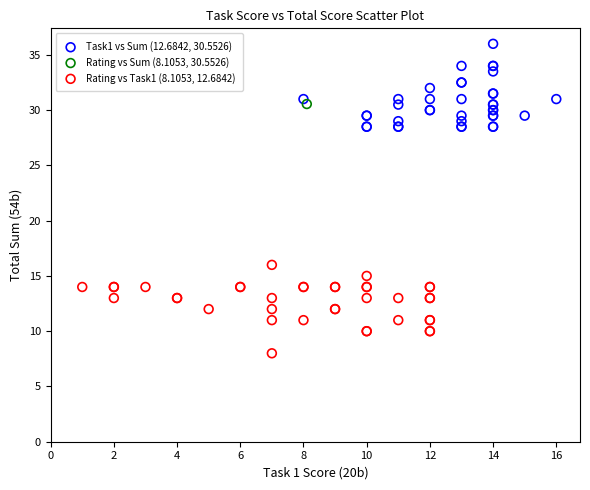

Which series reaches the minimum Y coordinate?

Rating vs Task1 (8.1053, 12.6842)